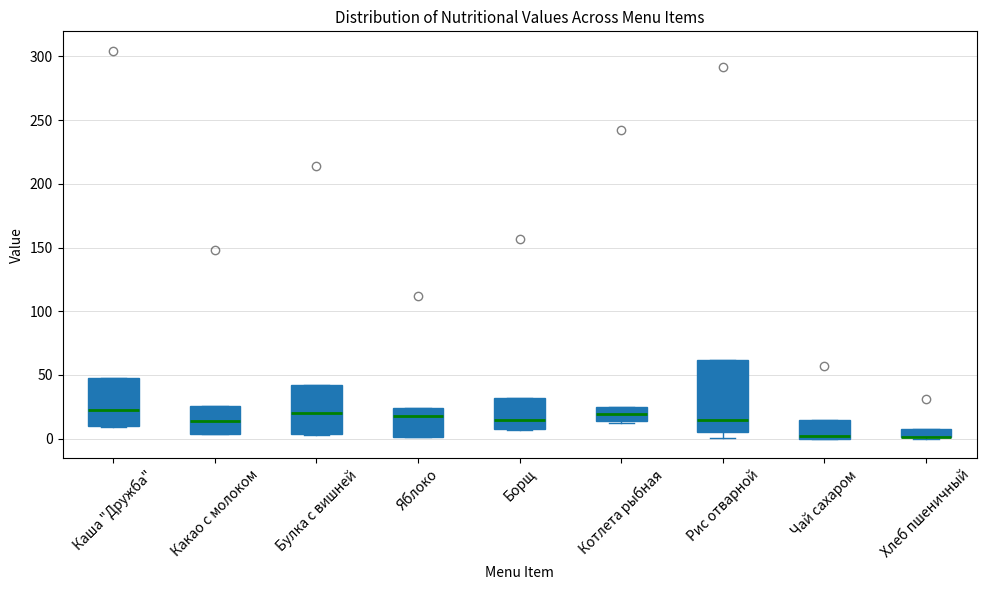

Comparing the boxes themselves (not the whiskers), which one is the tallest?

Рис отварной